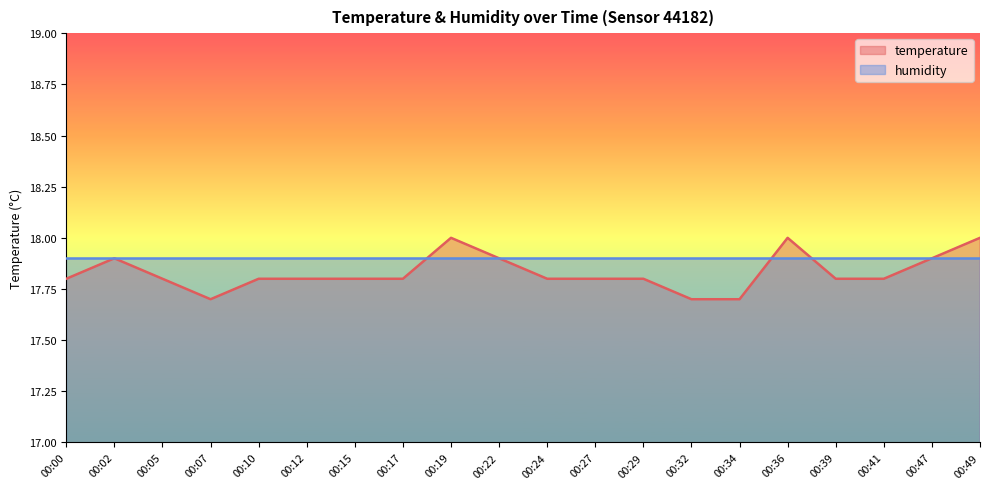

Rank the categories by value from highest to lowest.

00:19, 00:36, 00:49, 00:02, 00:22, 00:47, 00:00, 00:05, 00:10, 00:12, 00:15, 00:17, 00:24, 00:27, 00:29, 00:39, 00:41, 00:07, 00:32, 00:34